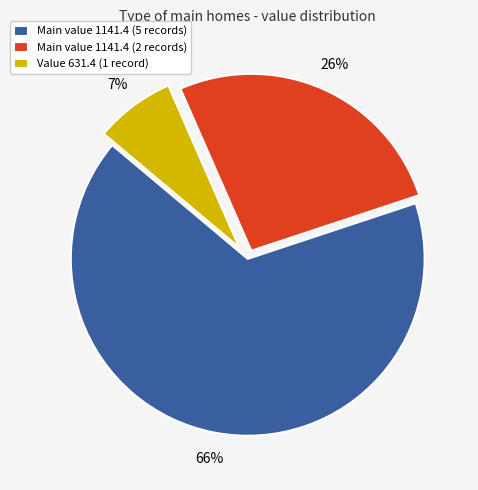

Is the sum of Value 631.4 (1 record) and Main value 1141.4 (5 records) greater than half?

Yes